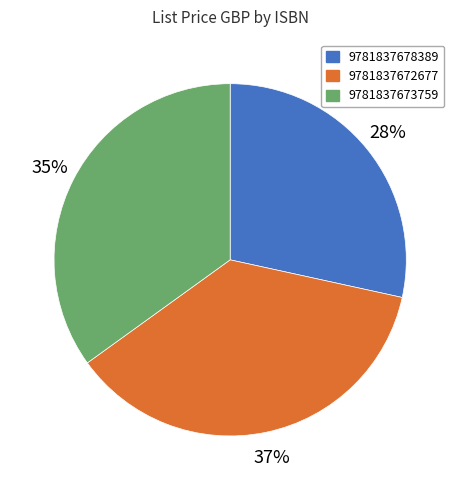

Is 9781837678389 the majority of the pie?

No